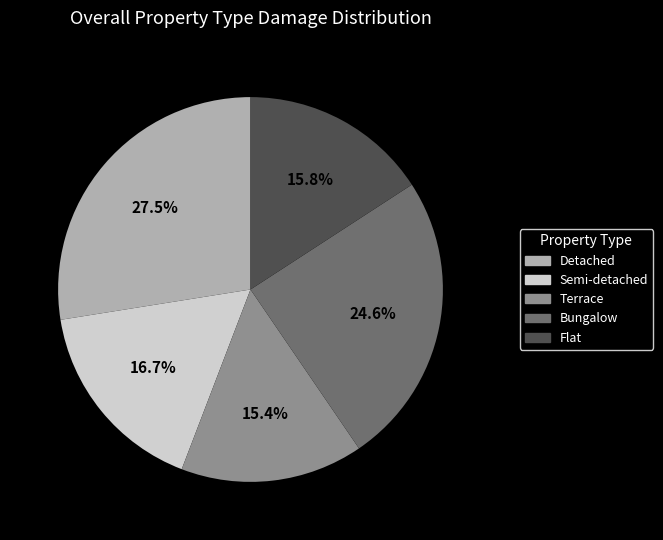

The Terrace slice represents 28% of the pie. True or false?

False